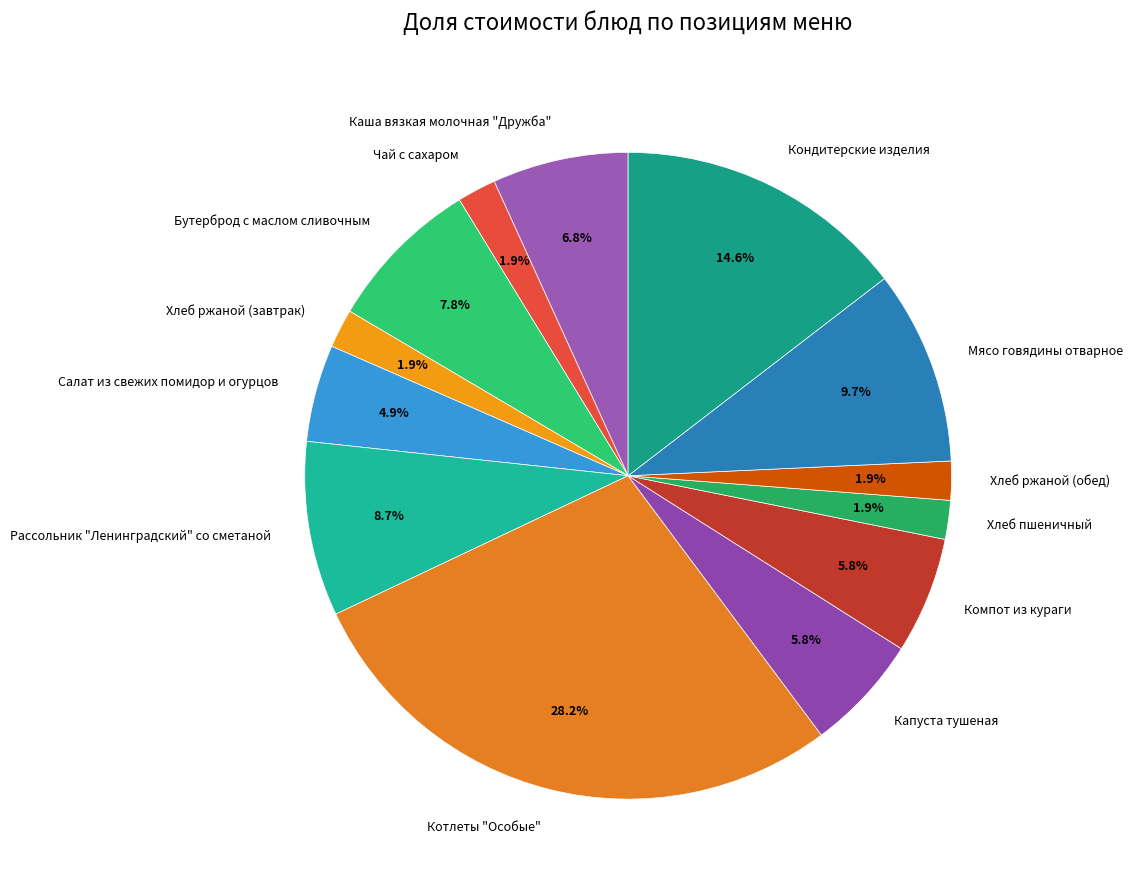

True or false: Капуста тушеная accounts for 1% of the total.

False